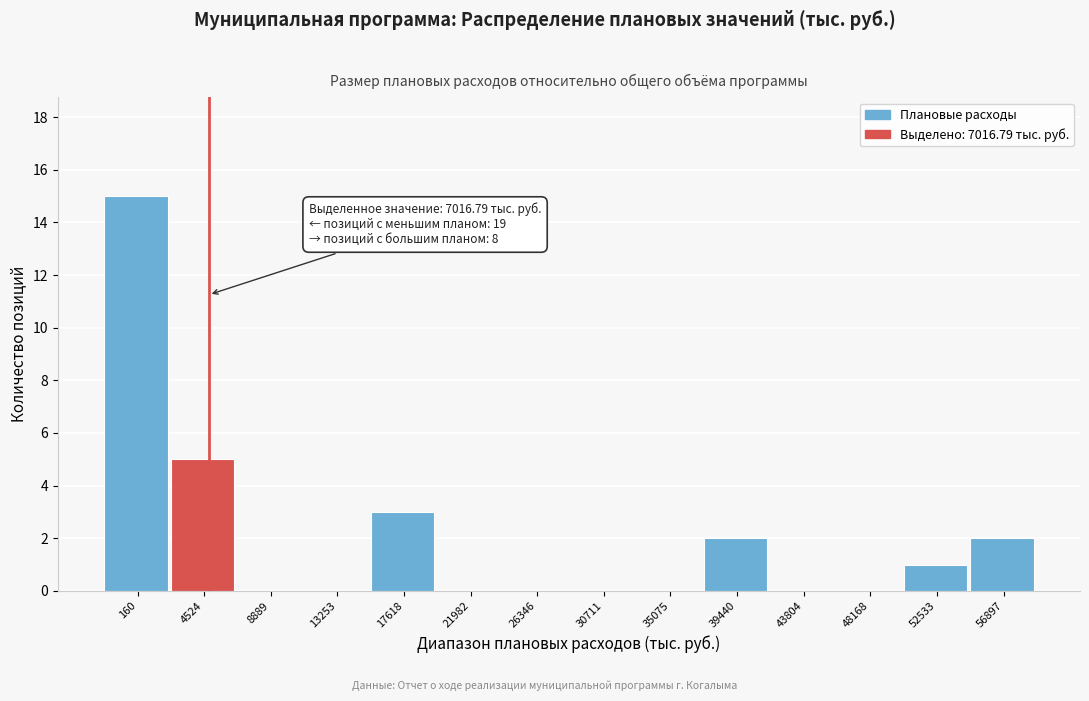

Reading left to right, extract all data points from this chart.

160=15	4524=5	8889=0	13253=0	17618=3	21982=0	26346=0	30711=0	35075=0	39440=2	43804=0	48168=0	52533=1	56897=2